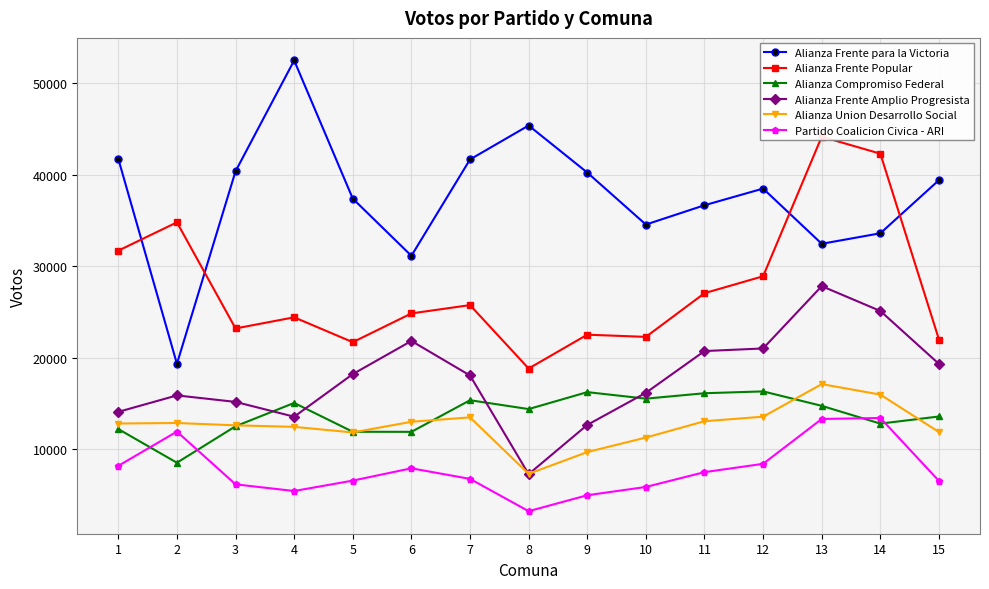

How many data points in Partido Coalicion Civica - ARI are less than 6789?

7